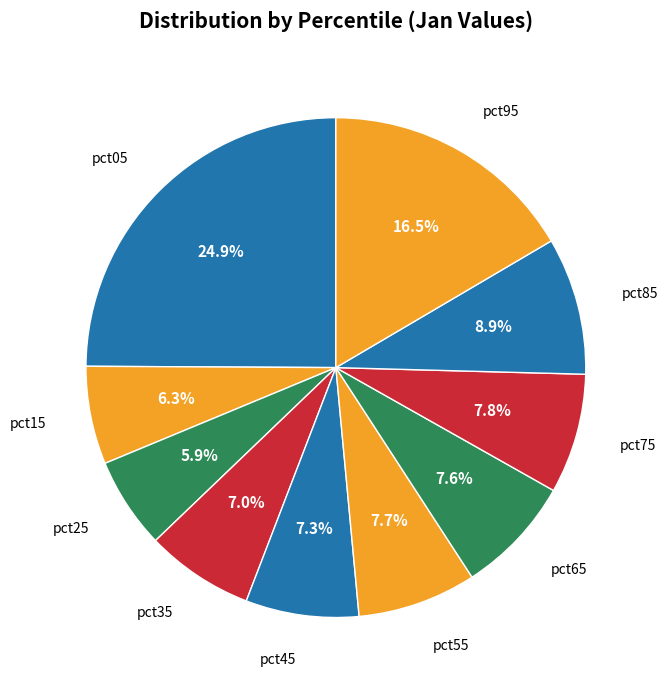

How many slices are in this pie chart?

10